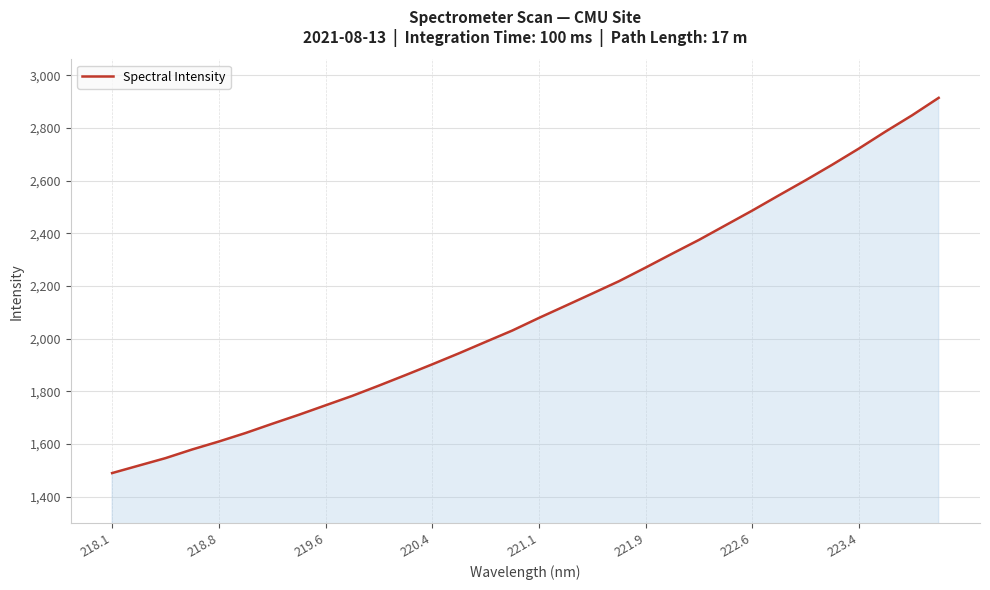

What is the difference between the maximum and minimum values?

1425.0